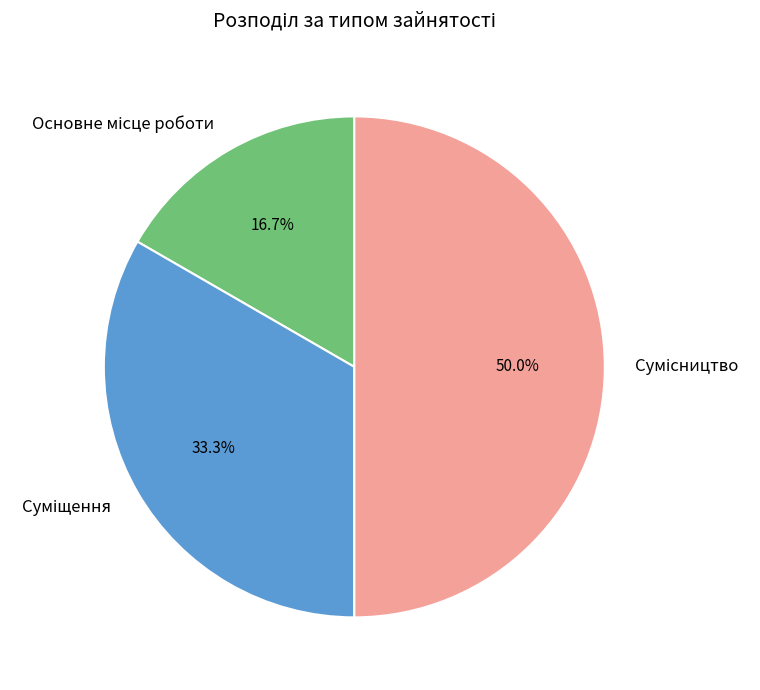

To the nearest percent, what portion does Суміщення represent?

33%